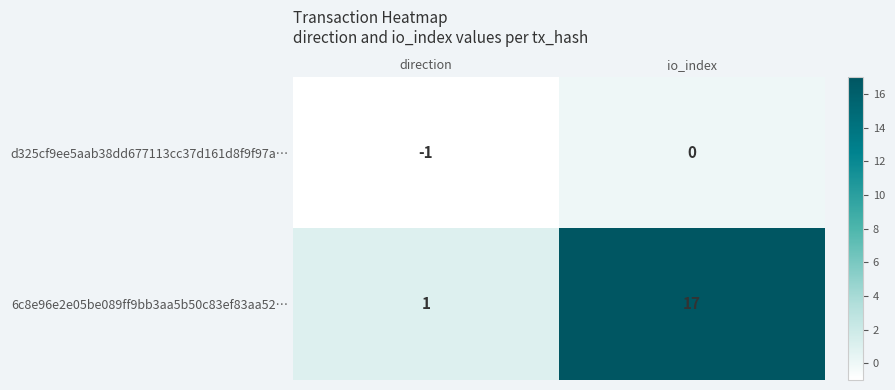

Reading left to right, transcribe all the data shown in this chart.

d325cf9ee5aab38dd677113cc37d161d8f9f97a…: direction=-1	io_index=0
6c8e96e2e05be089ff9bb3aa5b50c83ef83aa52…: direction=1	io_index=17